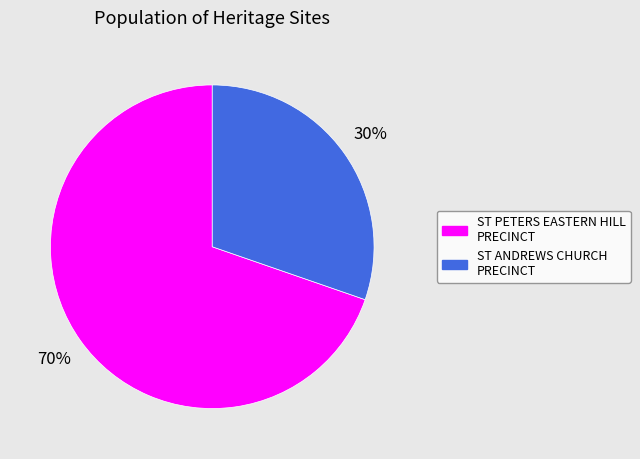

Which category has the smallest portion of the pie?

ST ANDREWS CHURCH PRECINCT